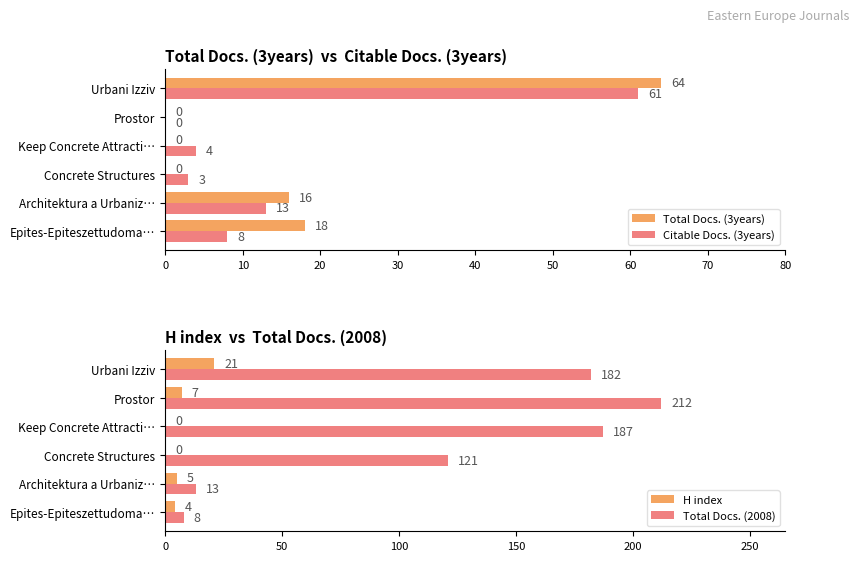

The Total Docs. (3years) series shows 7 at Epites-Epiteszettudoma…. True or false?

False